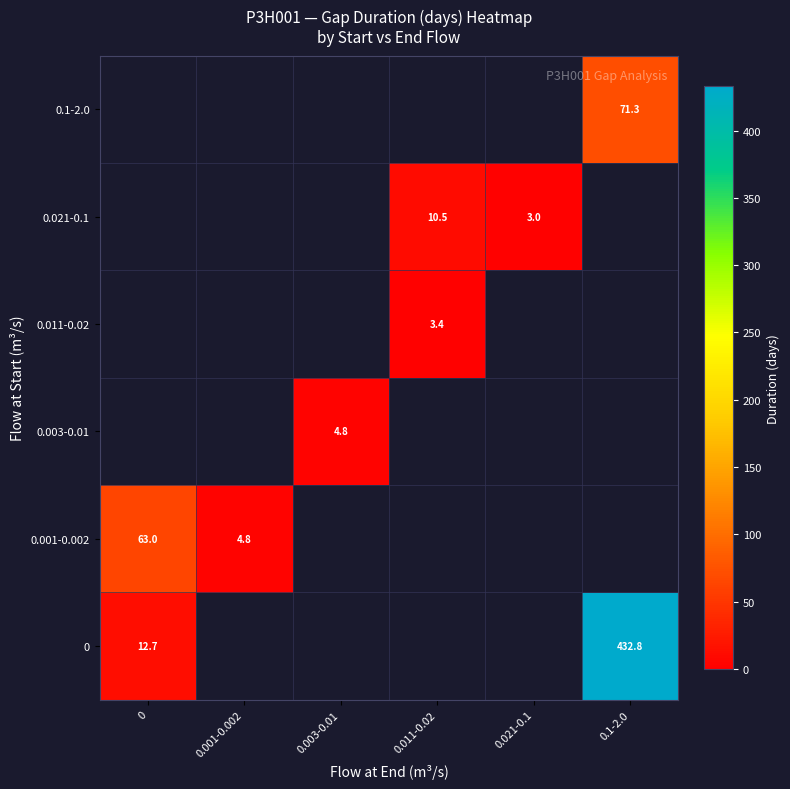

What is the smallest value displayed?

3.0